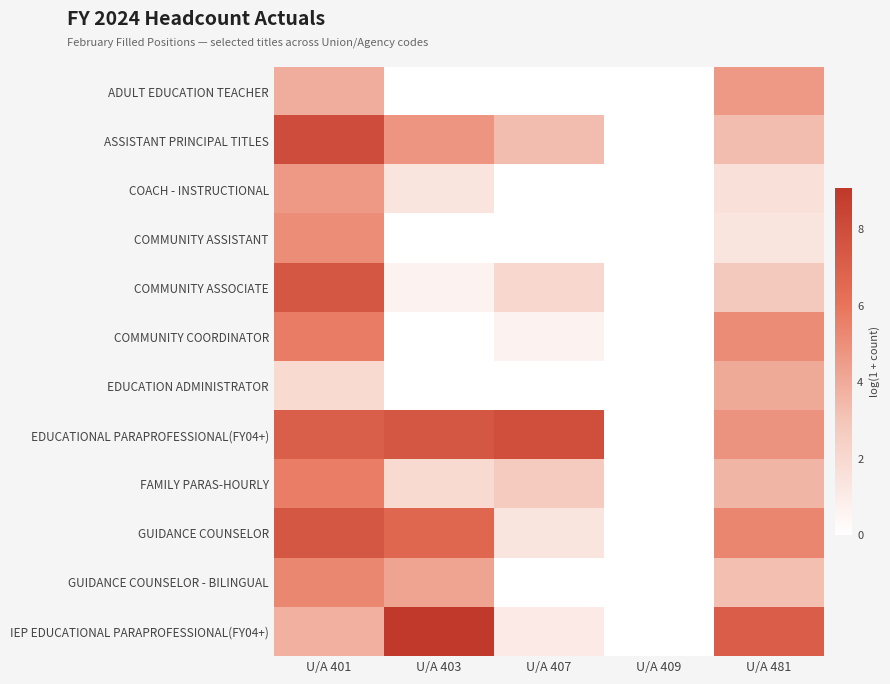

Reading left to right, what are all the values shown in this chart?

ADULT EDUCATION TEACHER: U/A 401=3.9	U/A 403=0.0	U/A 407=0.0	U/A 409=0.0	U/A 481=4.6
ASSISTANT PRINCIPAL TITLES: U/A 401=8.0	U/A 403=4.8	U/A 407=3.4	U/A 409=0.0	U/A 481=3.3
COACH - INSTRUCTIONAL: U/A 401=4.6	U/A 403=1.4	U/A 407=0.0	U/A 409=0.0	U/A 481=1.6
COMMUNITY ASSISTANT: U/A 401=5.1	U/A 403=0.0	U/A 407=0.0	U/A 409=0.0	U/A 481=1.4
COMMUNITY ASSOCIATE: U/A 401=7.5	U/A 403=0.7	U/A 407=2.1	U/A 409=0.0	U/A 481=2.8
COMMUNITY COORDINATOR: U/A 401=5.7	U/A 403=0.0	U/A 407=0.7	U/A 409=0.0	U/A 481=5.1
EDUCATION ADMINISTRATOR: U/A 401=1.9	U/A 403=0.0	U/A 407=0.0	U/A 409=0.0	U/A 481=4.1
EDUCATIONAL PARAPROFESSIONAL(FY04+): U/A 401=7.0	U/A 403=7.5	U/A 407=7.9	U/A 409=0.0	U/A 481=4.8
FAMILY PARAS-HOURLY: U/A 401=5.7	U/A 403=1.9	U/A 407=2.7	U/A 409=0.0	U/A 481=3.6
GUIDANCE COUNSELOR: U/A 401=7.5	U/A 403=6.7	U/A 407=1.4	U/A 409=0.0	U/A 481=5.4
GUIDANCE COUNSELOR - BILINGUAL: U/A 401=5.3	U/A 403=4.3	U/A 407=0.0	U/A 409=0.0	U/A 481=3.3
IEP EDUCATIONAL PARAPROFESSIONAL(FY04+): U/A 401=3.8	U/A 403=9.1	U/A 407=1.1	U/A 409=0.0	U/A 481=7.2